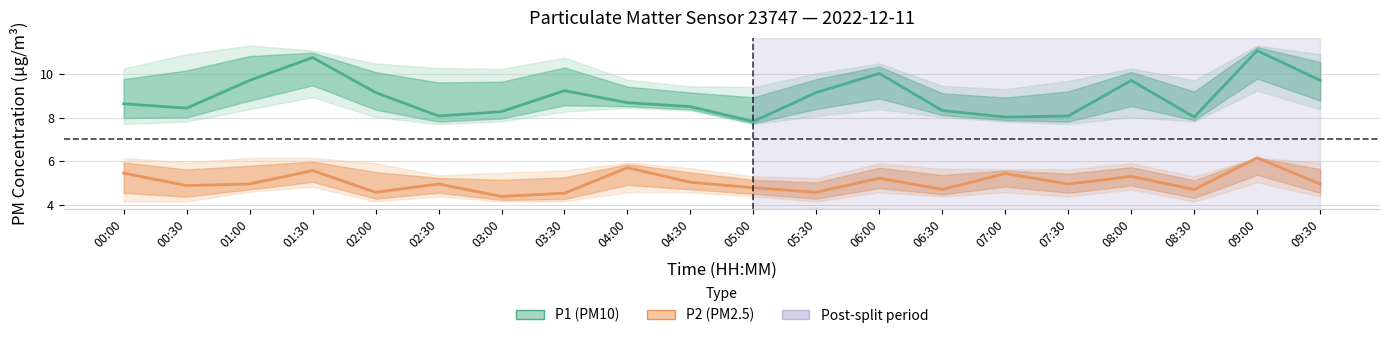

What is the smallest value displayed?

4.4